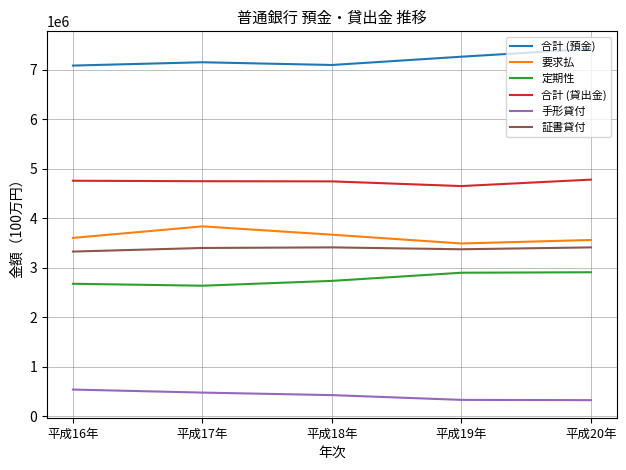

At which label is 要求払 closest to 3662607?

平成18年